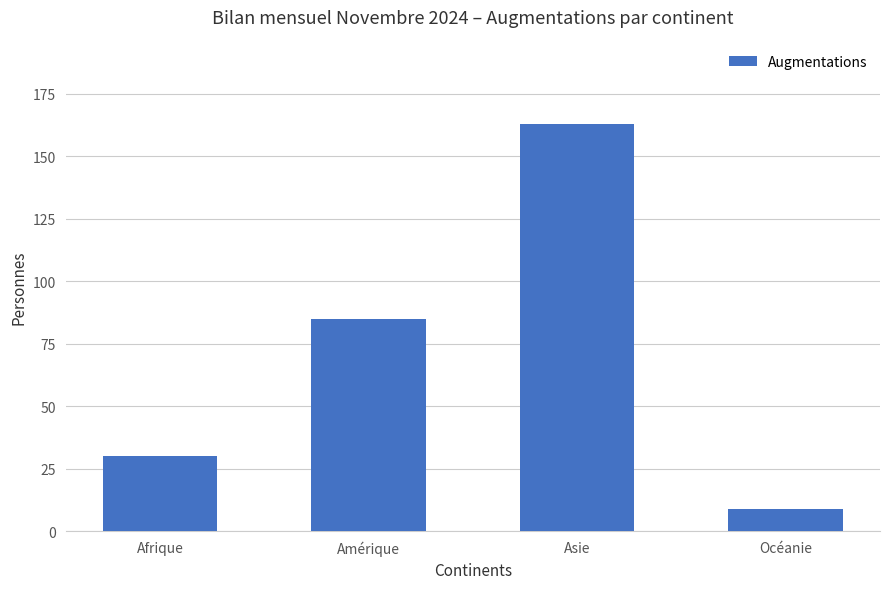

Reading left to right, what are all the values shown in this chart?

Afrique=30	Amérique=85	Asie=163	Océanie=9